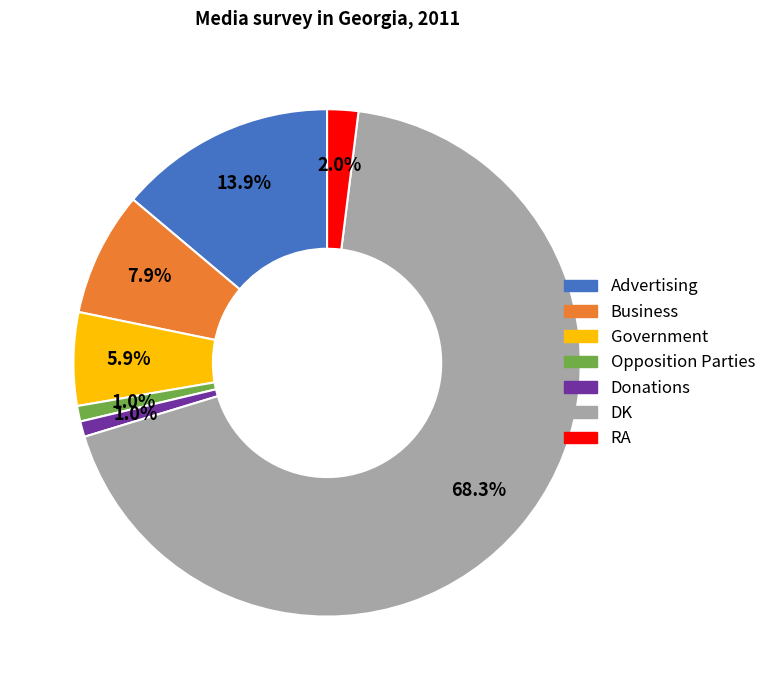

Is there a majority slice in this chart?

Yes